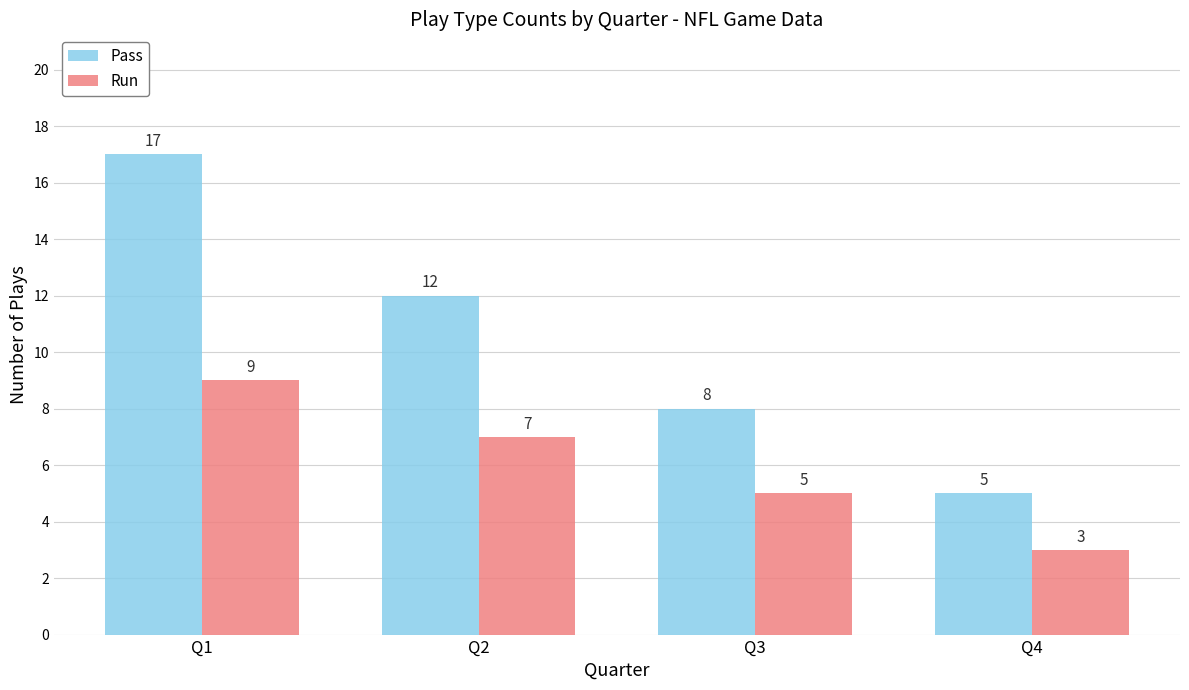

List the series in order of their peak value, lowest first.

Run, Pass